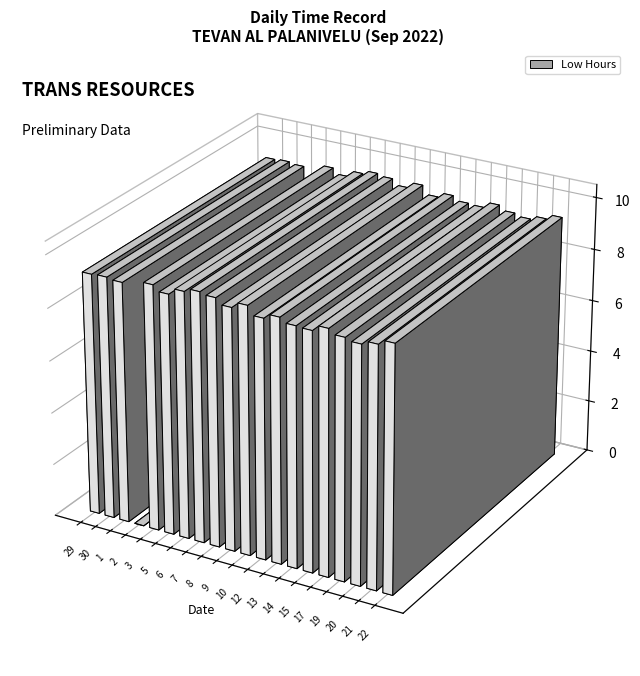

How many positive values are there?

19